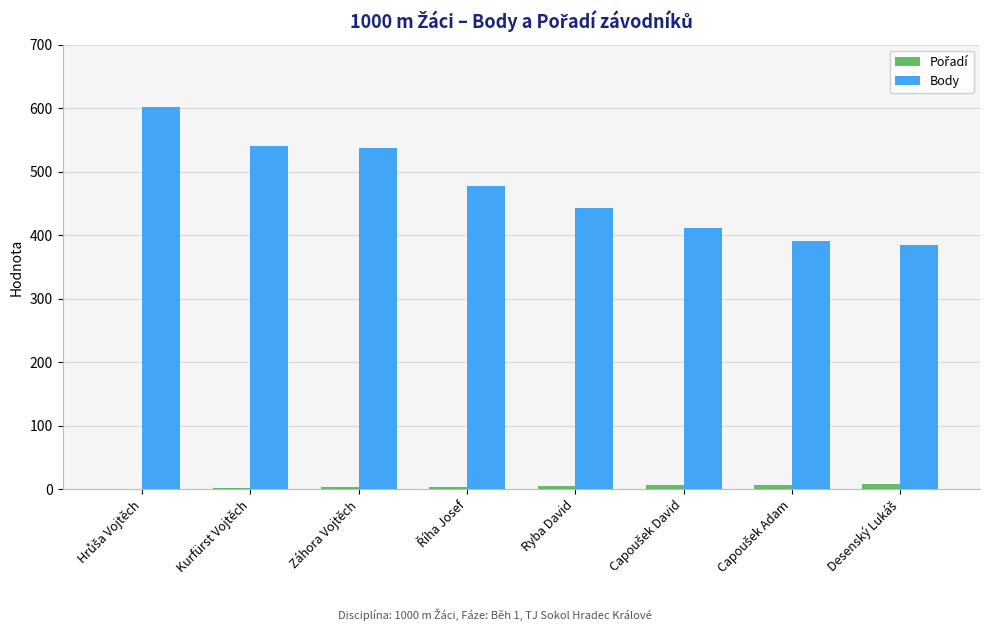

The Body series shows 443 at Ryba David. True or false?

True